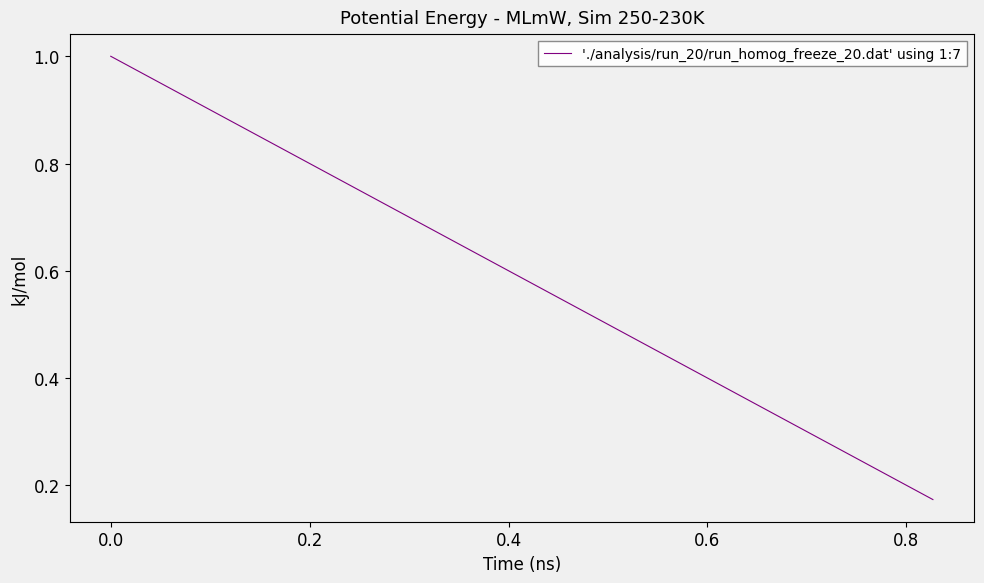

What is the difference between the values at −0.2 and 0.0?

0.8